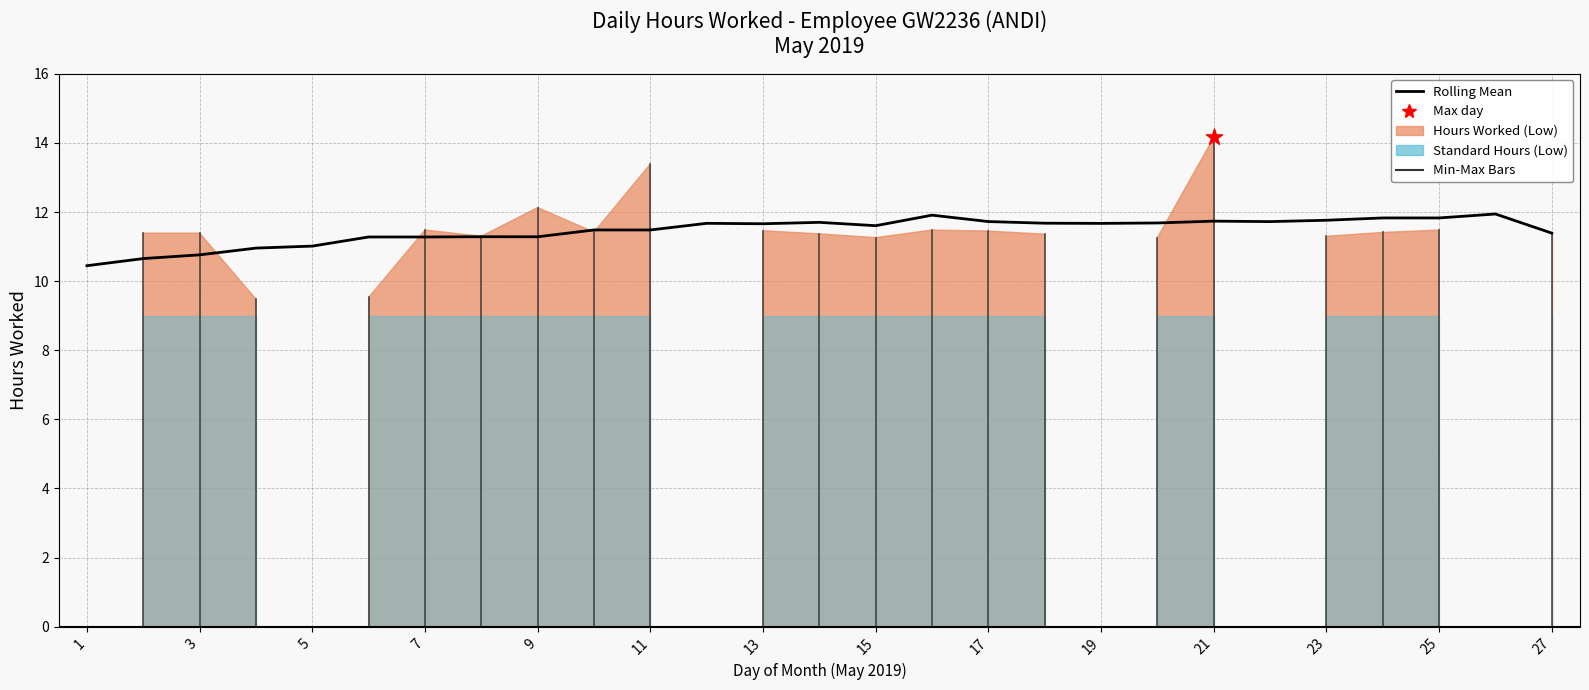

What is the ratio of the value at 27 to the value at 1?

1.1